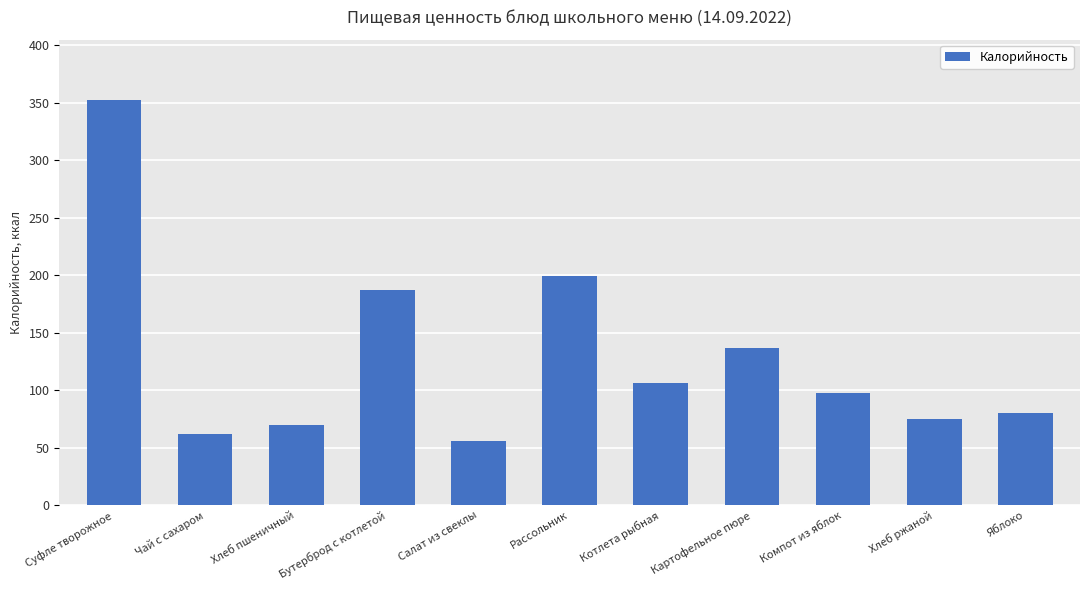

At which label does the data first exceed 98?

Суфле творожное